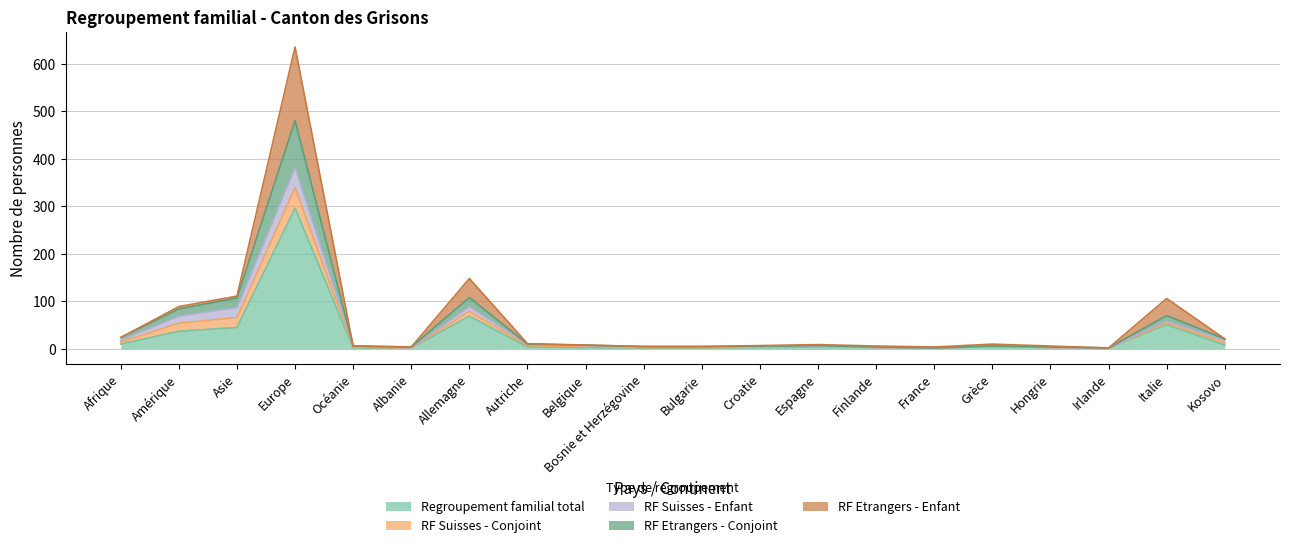

At which category is the sum across all series the highest?

Europe